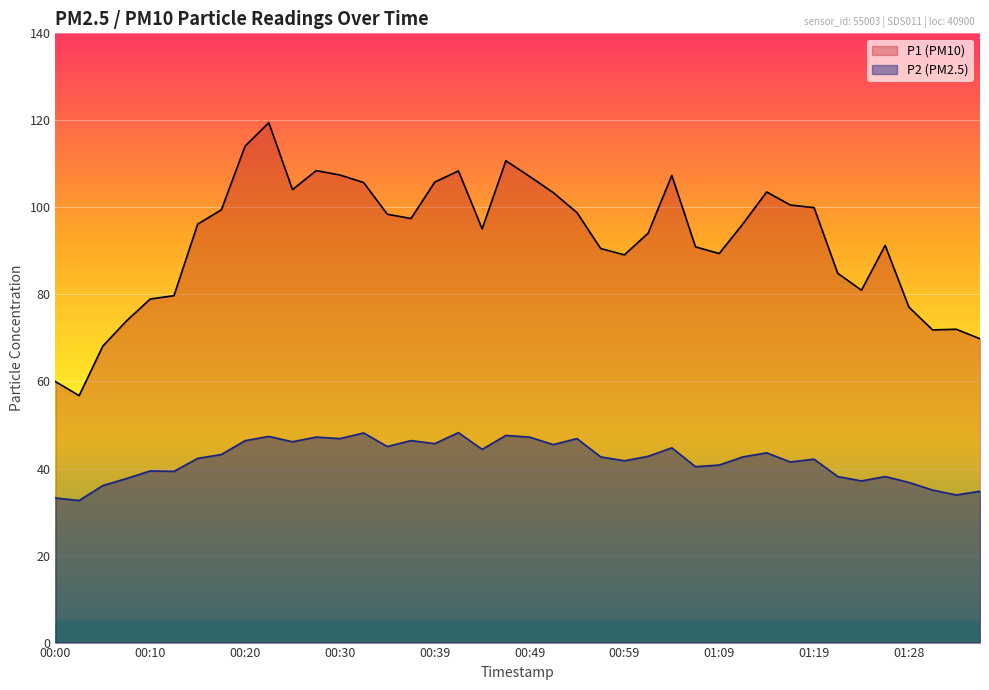

Reading left to right, extract all data points from this chart.

P1: 00:00=60.0	00:03=56.8	00:05=68.1	00:07=73.9	00:10=79.0	00:12=79.7	00:15=96.2	00:17=99.5	00:20=114.1	00:22=119.5	00:25=104.1	00:27=108.5	00:30=107.5	00:32=105.7	00:34=98.4	00:37=97.5	00:39=105.8	00:42=108.4	00:44=95.1	00:47=110.7	00:49=107.1	00:52=103.4	00:54=98.8	00:56=90.5	00:59=89.1	01:01=94.1	01:04=107.3	01:06=90.9	01:09=89.4	01:11=96.2	01:14=103.5	01:16=100.5	01:19=100.0	01:21=84.8	01:23=81.0	01:26=91.3	01:28=77.1	01:31=71.8	01:33=72.0	01:36=69.8
P2: 00:00=33.2	00:03=32.6	00:05=36.1	00:07=37.7	00:10=39.5	00:12=39.4	00:15=42.3	00:17=43.2	00:20=46.4	00:22=47.4	00:25=46.1	00:27=47.2	00:30=46.9	00:32=48.2	00:34=45.0	00:37=46.4	00:39=45.7	00:42=48.2	00:44=44.4	00:47=47.6	00:49=47.2	00:52=45.5	00:54=46.9	00:56=42.7	00:59=41.8	01:01=42.8	01:04=44.8	01:06=40.4	01:09=40.8	01:11=42.7	01:14=43.6	01:16=41.5	01:19=42.1	01:21=38.1	01:23=37.1	01:26=38.1	01:28=36.8	01:31=35.0	01:33=33.9	01:36=34.8